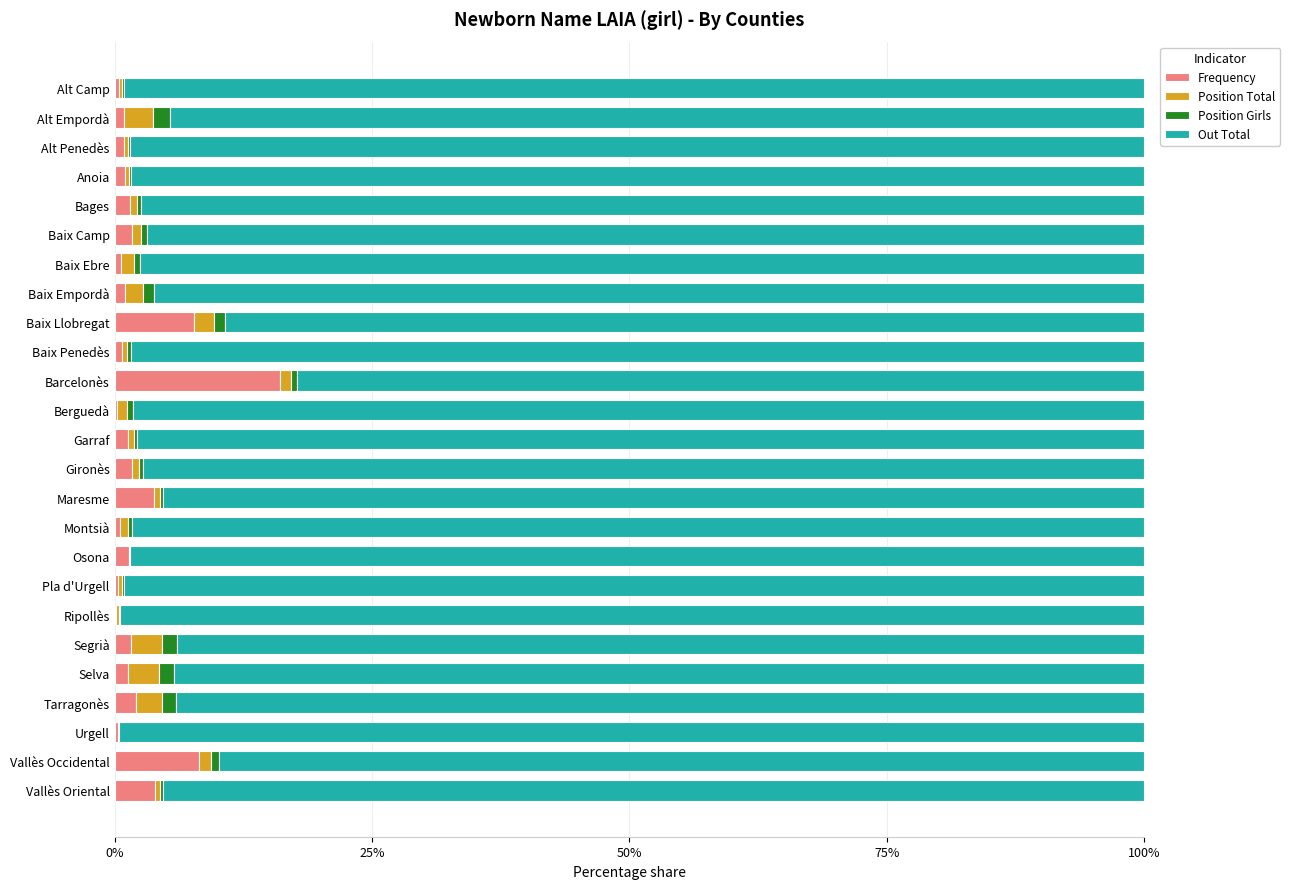

What is the maximum value for Frequency?

16.0